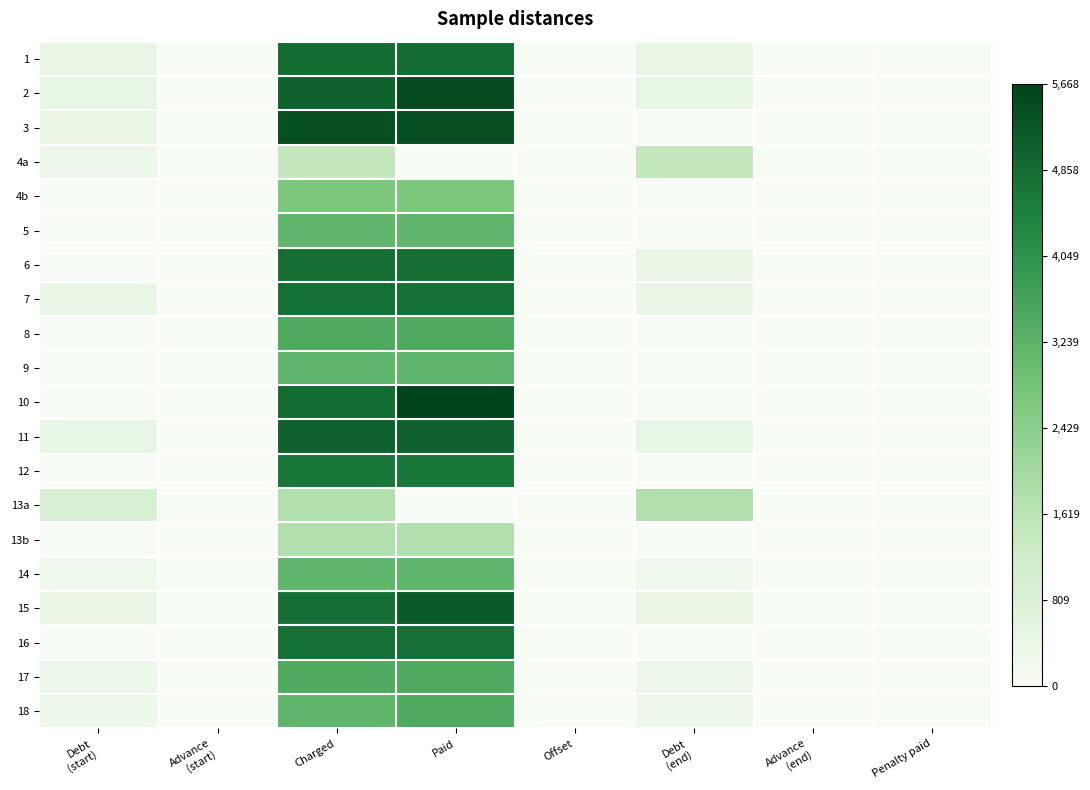

Which label corresponds to the smallest value in the chart?

Advance
(start)